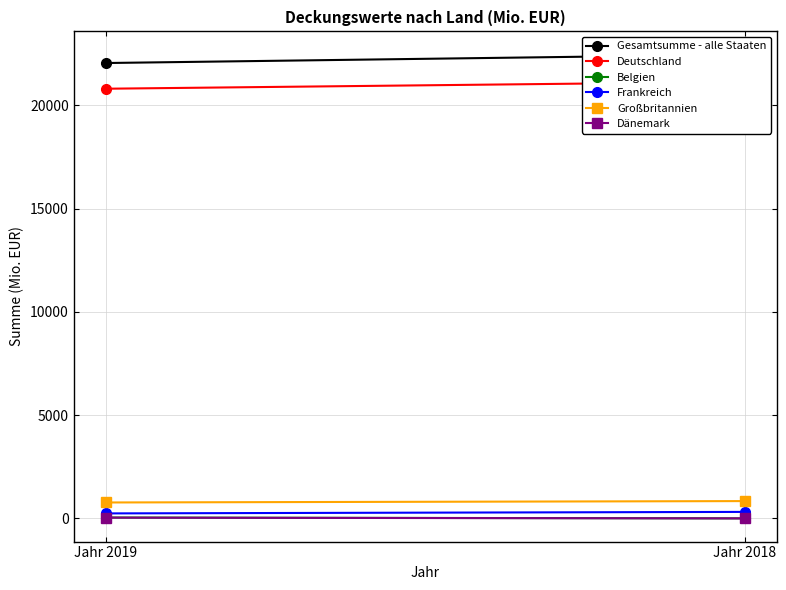

How many lines are shown in the chart?

6